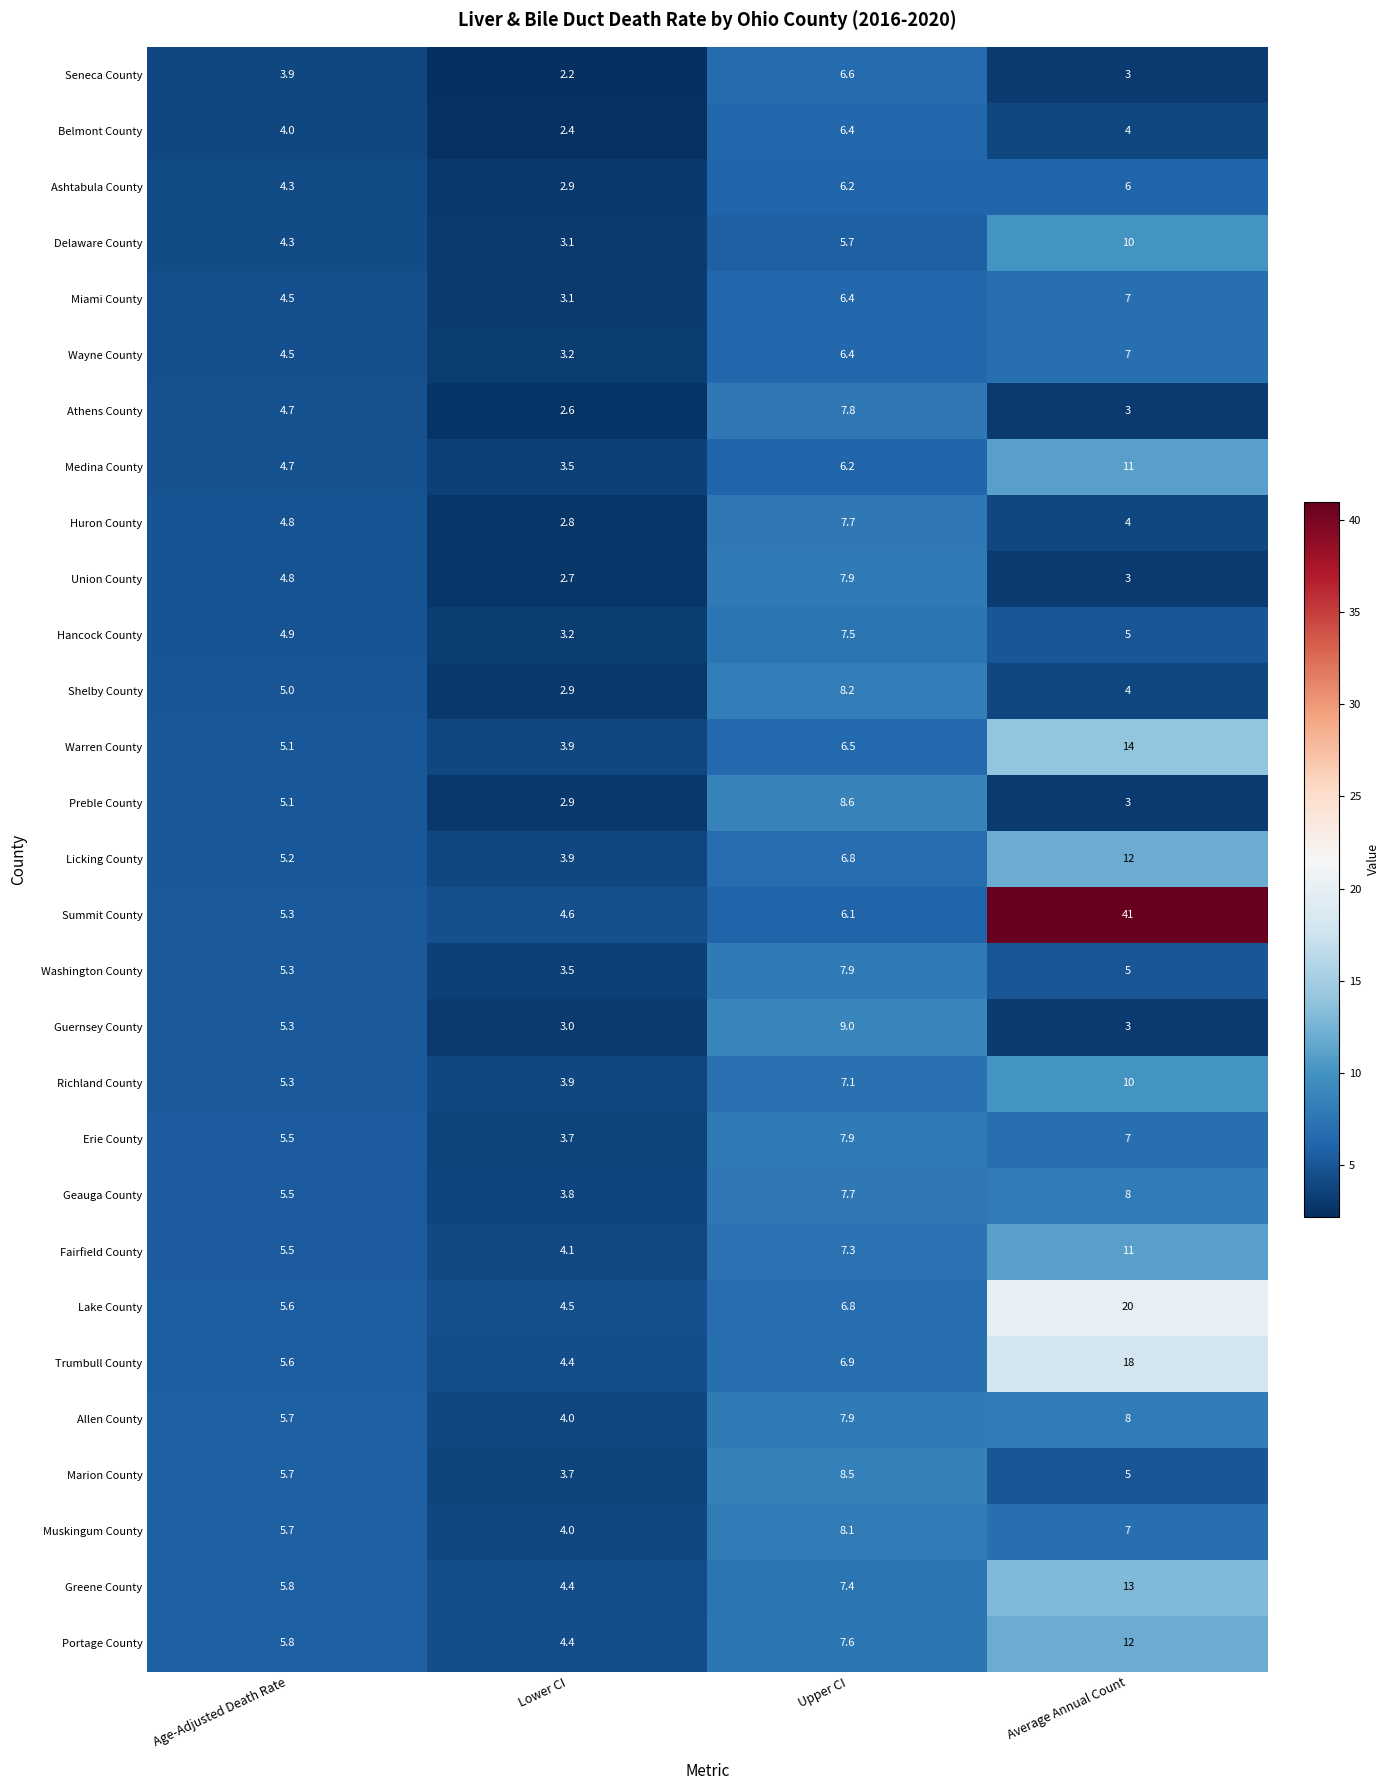

What is the total value across all series at Average Annual Count?

264.0